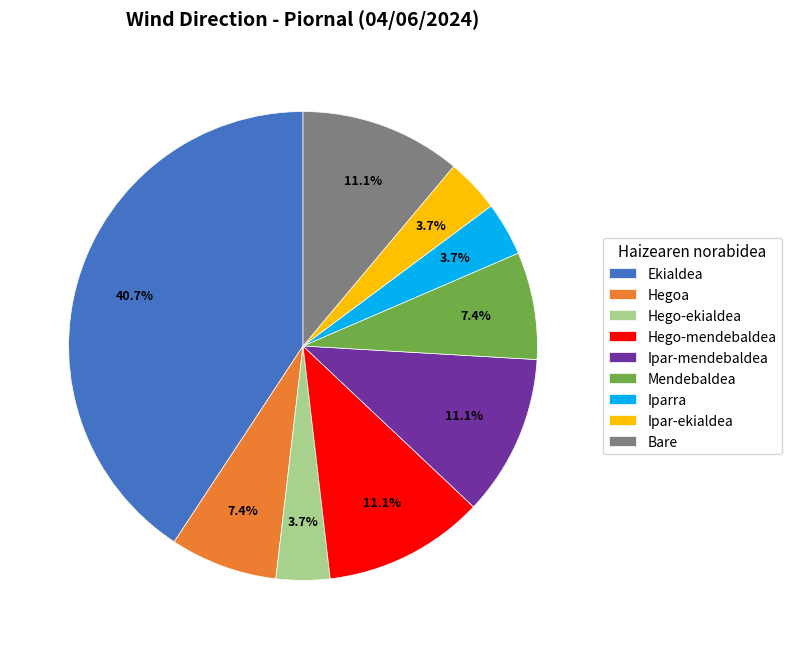

To the nearest percent, what is the average slice percentage?

11%